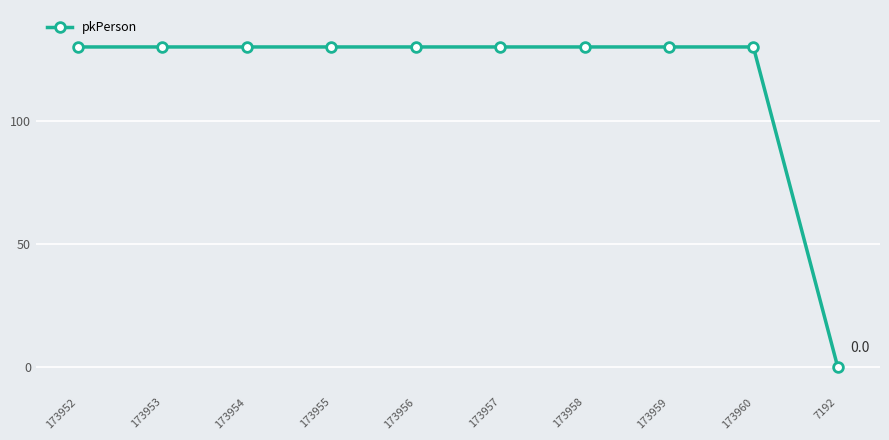

Between 7192 and 173958, which is larger?

173958